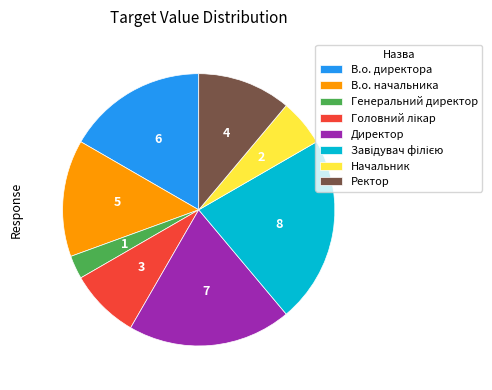

What is the smallest slice in the pie chart?

Генеральний директор